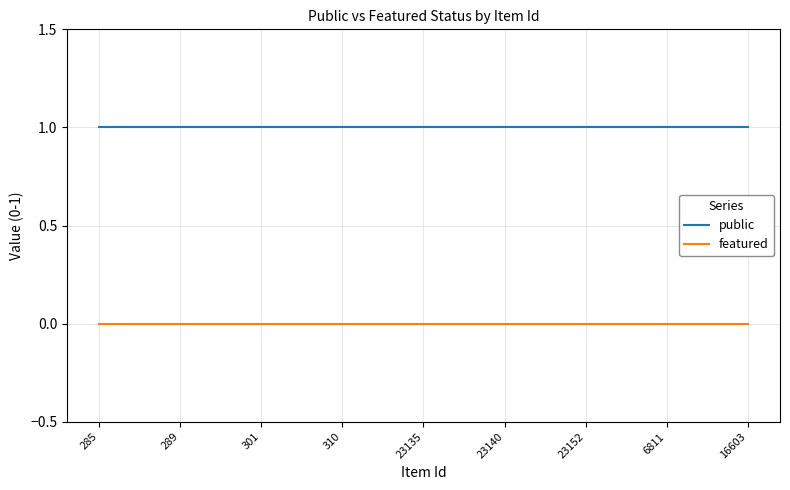

What are all the series names shown in the legend?

public, featured